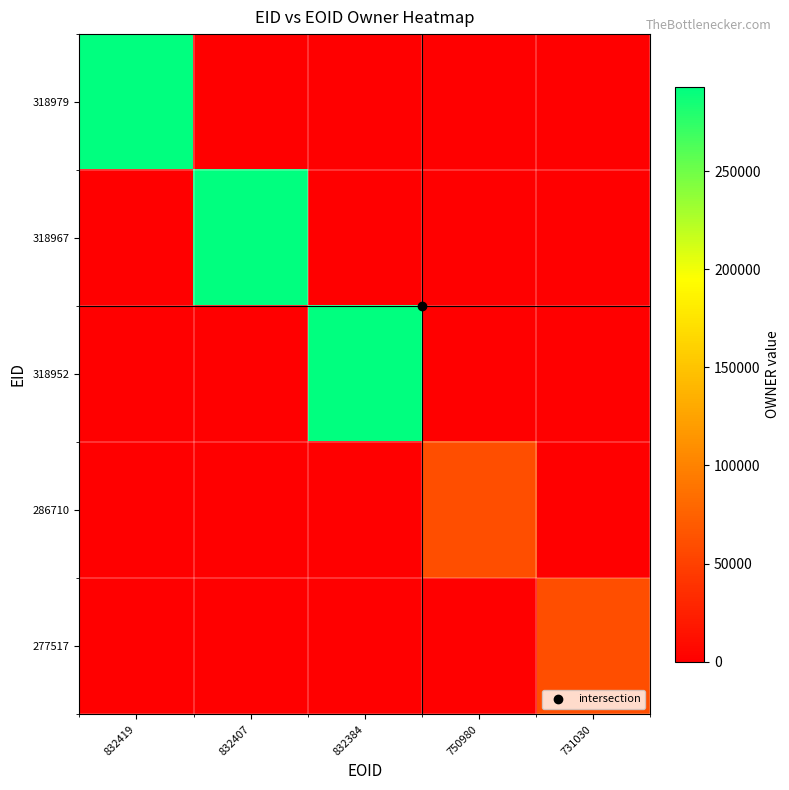

Reading left to right, list all the values displayed in this chart.

318979: 832419=292992	832407=0	832384=0	750980=0	731030=0
318967: 832419=0	832407=292992	832384=0	750980=0	731030=0
318952: 832419=0	832407=0	832384=292992	750980=0	731030=0
286710: 832419=0	832407=0	832384=0	750980=60578	731030=0
277517: 832419=0	832407=0	832384=0	750980=0	731030=60578